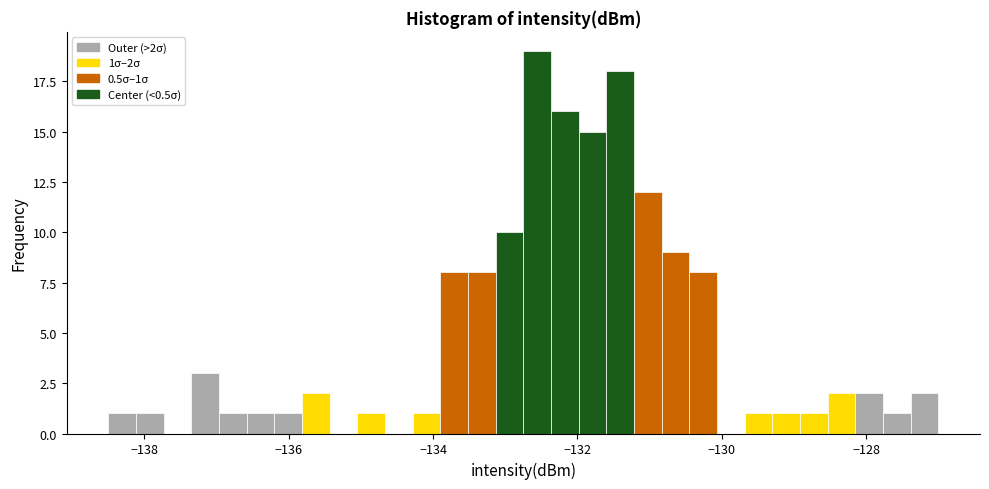

Read against the x-axis, roughly where is the centre of the tallest bar?

-132.6